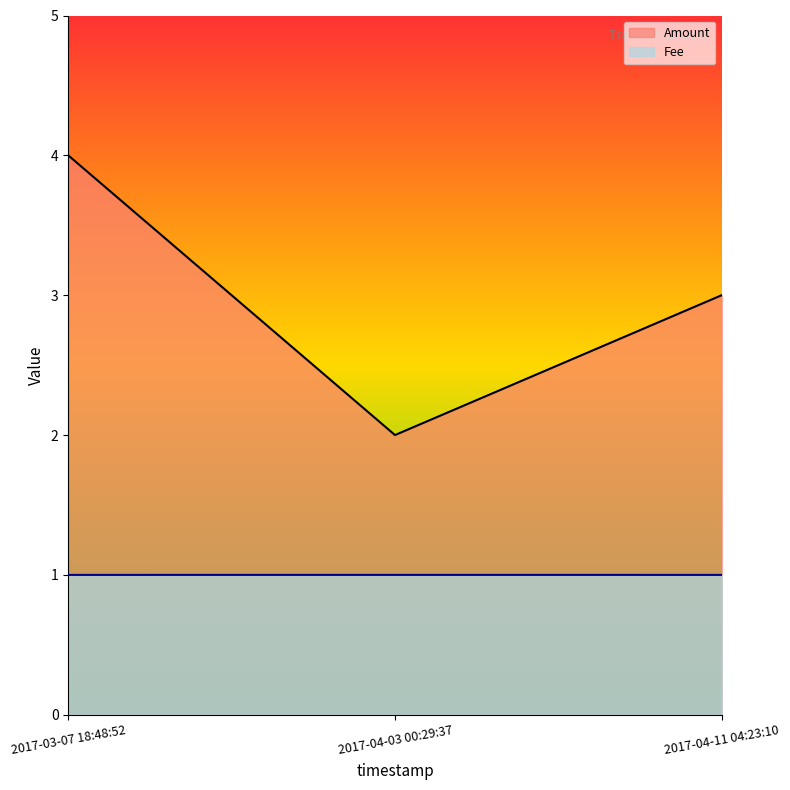

Does the chart display data point markers on the line(s)?

No